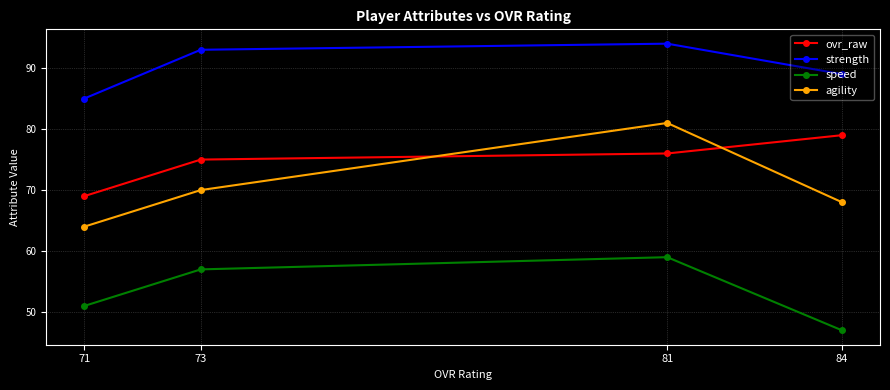

True or false: agility and speed intersect in this chart.

False